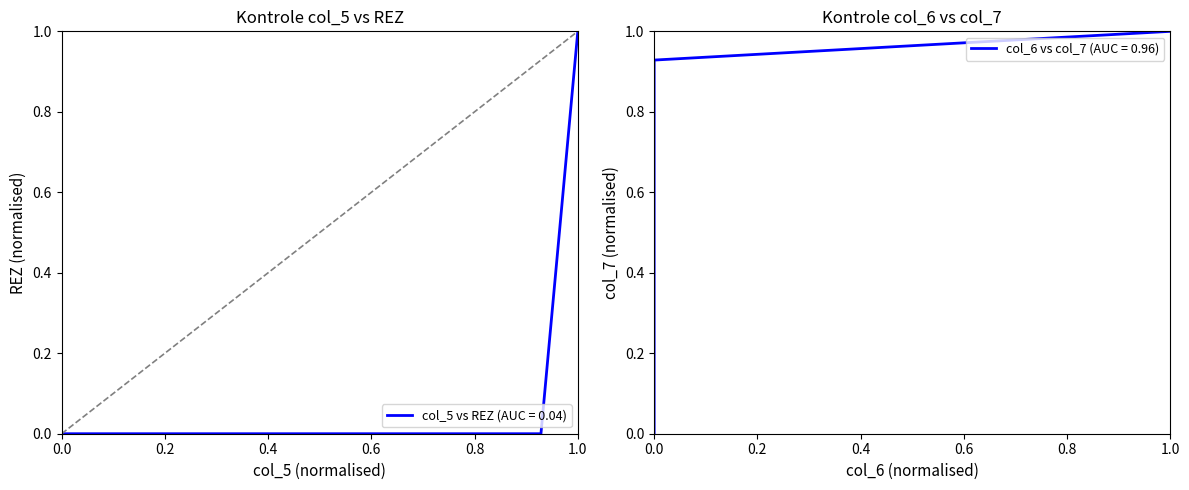

At which label does col_5 vs REZ (AUC = 0.04) reach its peak?

1.0